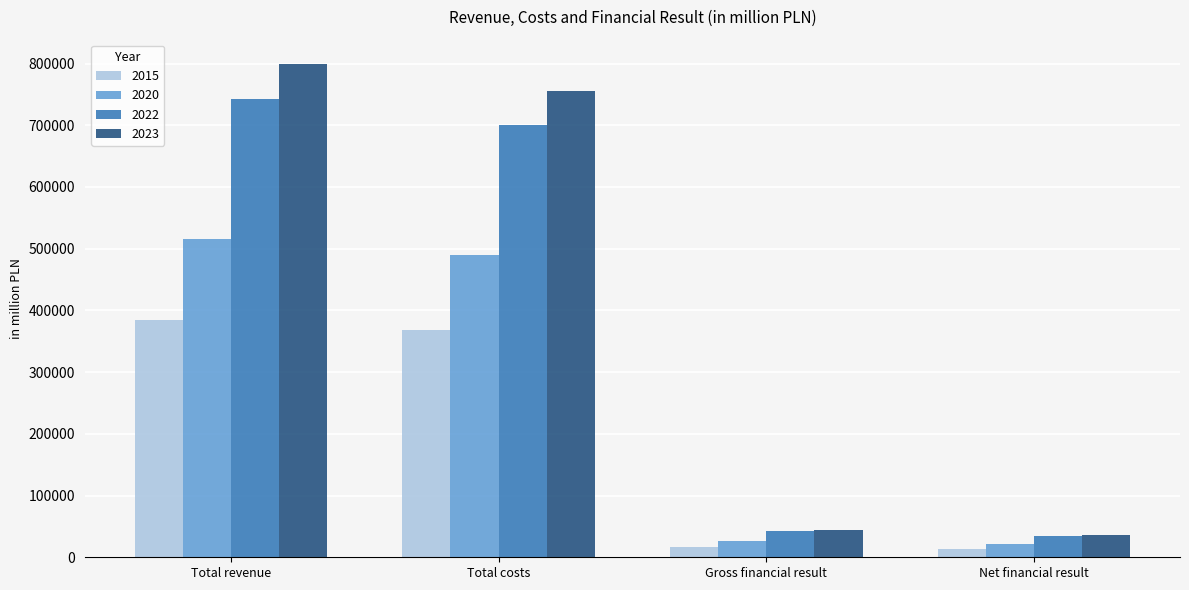

Is the value of 2023 at Total revenue greater than the value of 2015 at Gross financial result?

Yes